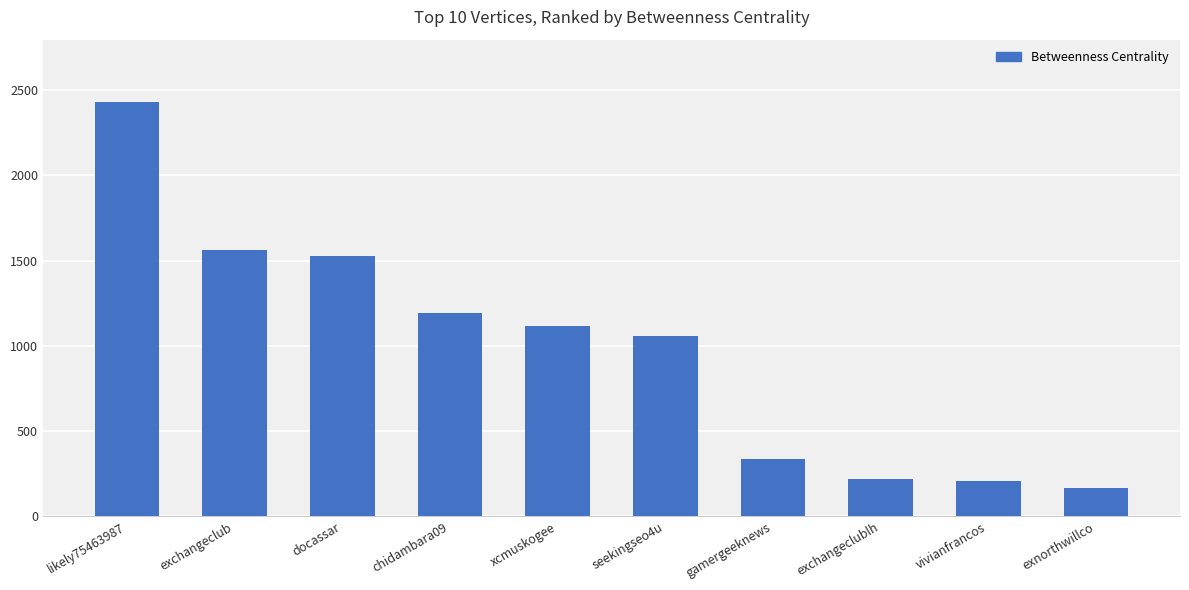

What is the change in value from xcmuskogee to exchangeclublh?

-892.6